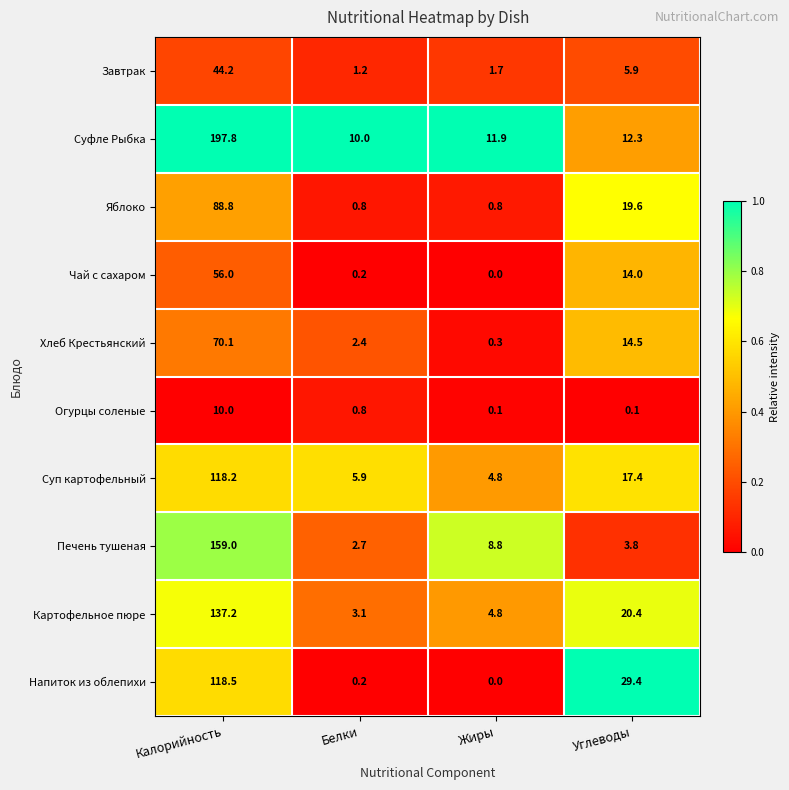

True or false: Завтрак has a value of 1.7 at Жиры.

True